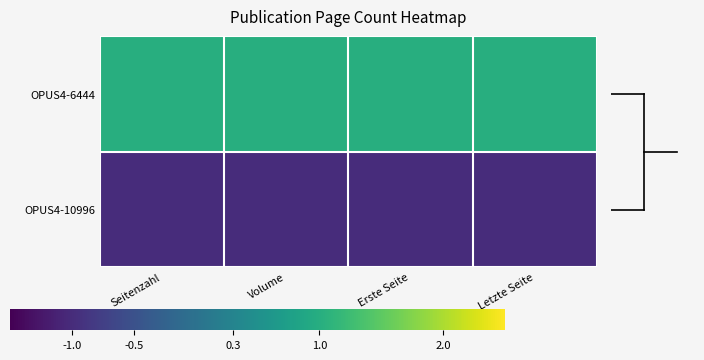

At which category is the sum across all series the highest?

Seitenzahl